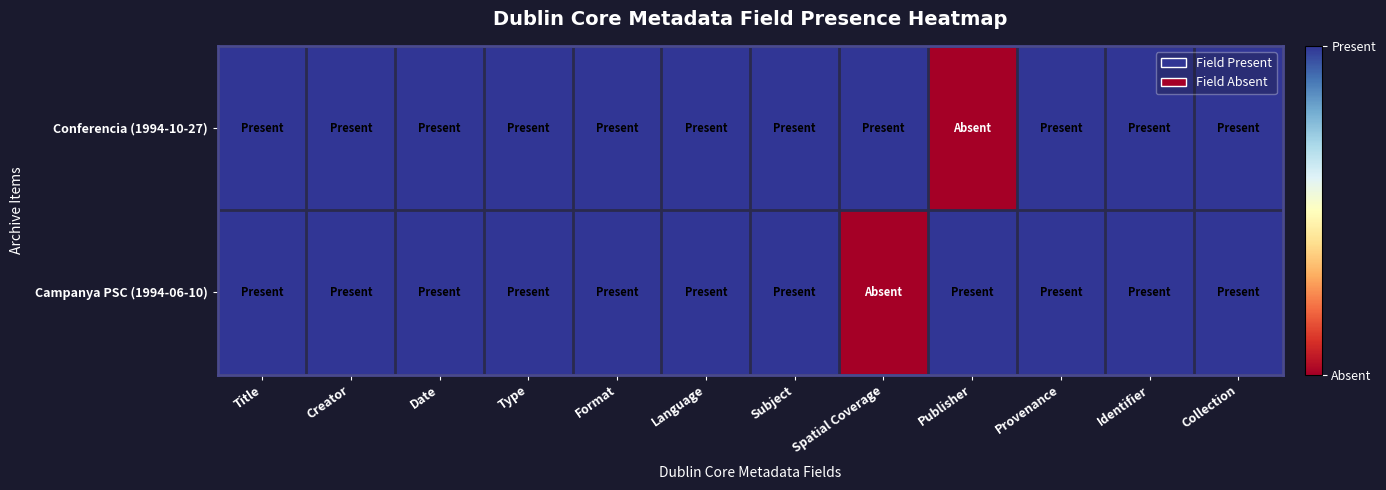

Reading left to right, extract all data points from this chart.

Conferencia (1994-10-27): Title=1	Creator=1	Date=1	Type=1	Format=1	Language=1	Subject=1	Spatial Coverage=1	Publisher=0	Provenance=1	Identifier=1	Collection=1
Campanya PSC (1994-06-10): Title=1	Creator=1	Date=1	Type=1	Format=1	Language=1	Subject=1	Spatial Coverage=0	Publisher=1	Provenance=1	Identifier=1	Collection=1